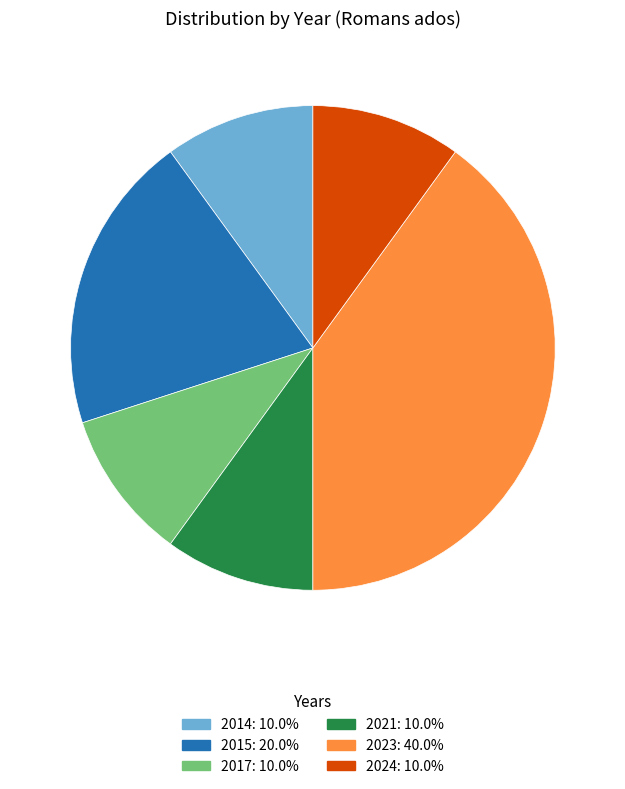

Is there a majority slice in this chart?

No